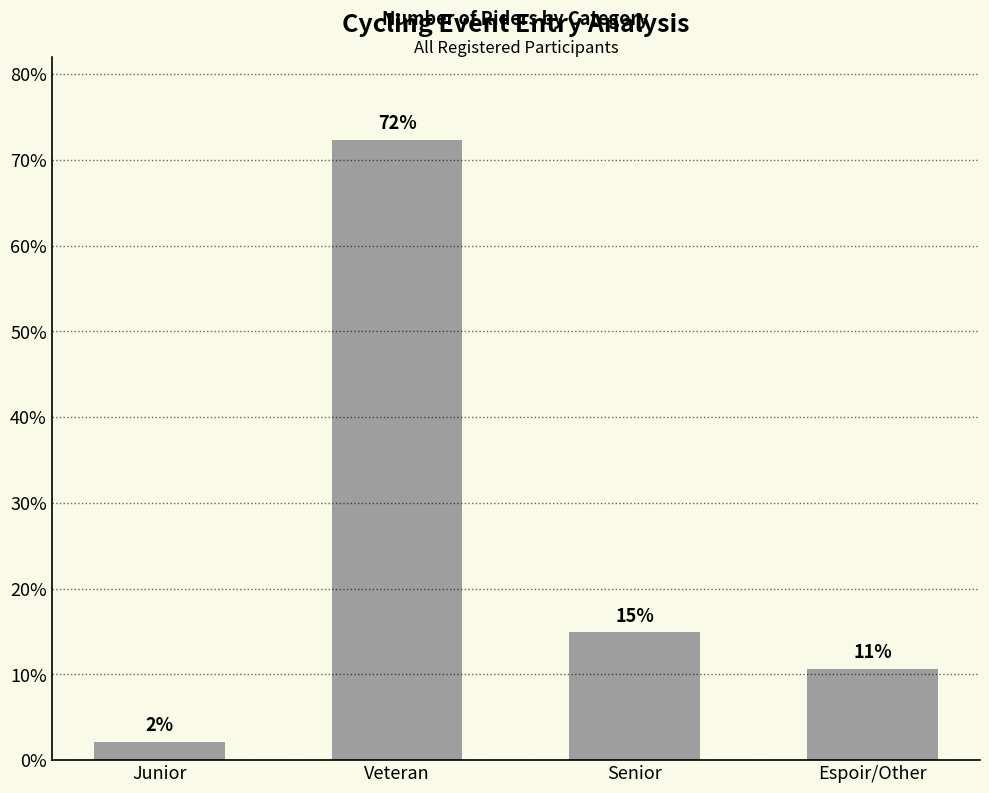

How many bars are there in total?

4